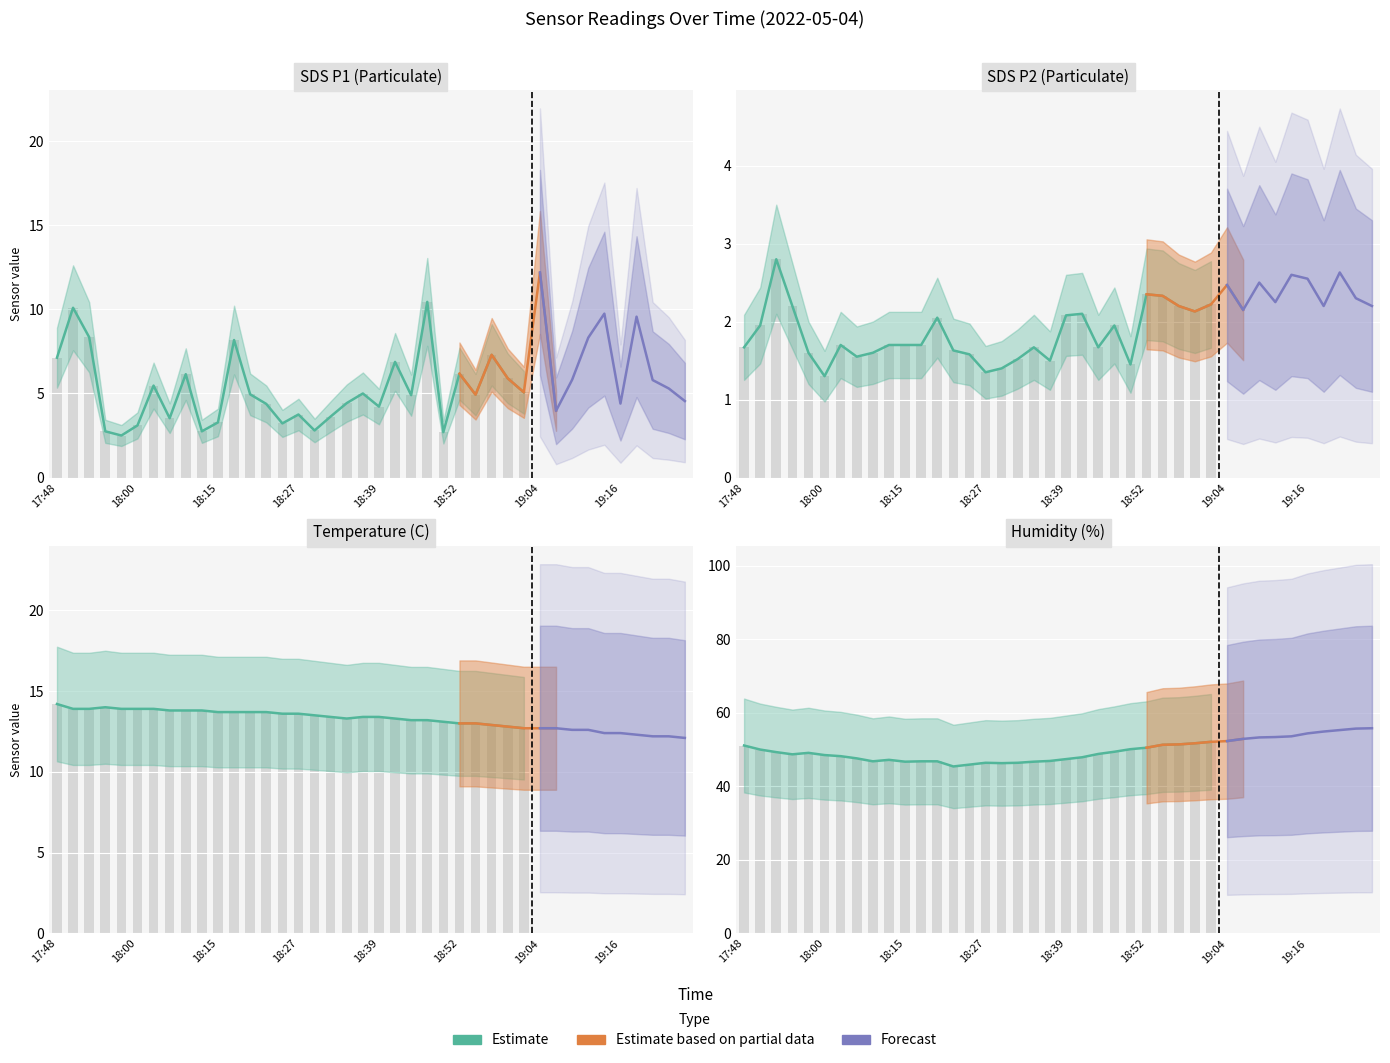

What is the difference between the maximum and minimum values in the SDS_P2 series?

1.5